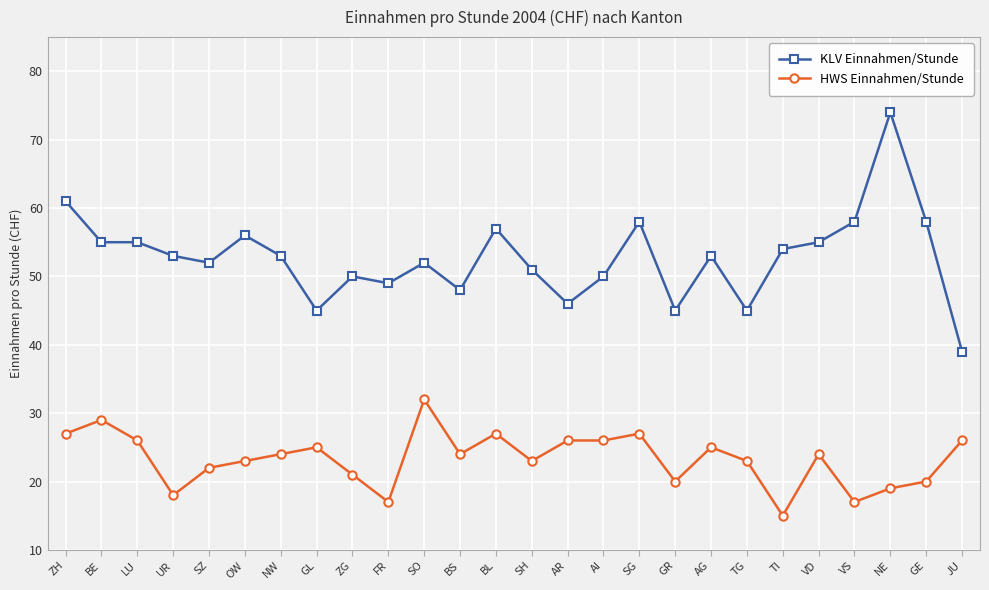

Reading right to left, extract all data points from this chart.

KLV Einnahmen/Stunde: 39	58	74	58	55	54	45	53	45	58	50	46	51	57	48	52	49	50	45	53	56	52	53	55	55	61
HWS Einnahmen/Stunde: 26	20	19	17	24	15	23	25	20	27	26	26	23	27	24	32	17	21	25	24	23	22	18	26	29	27